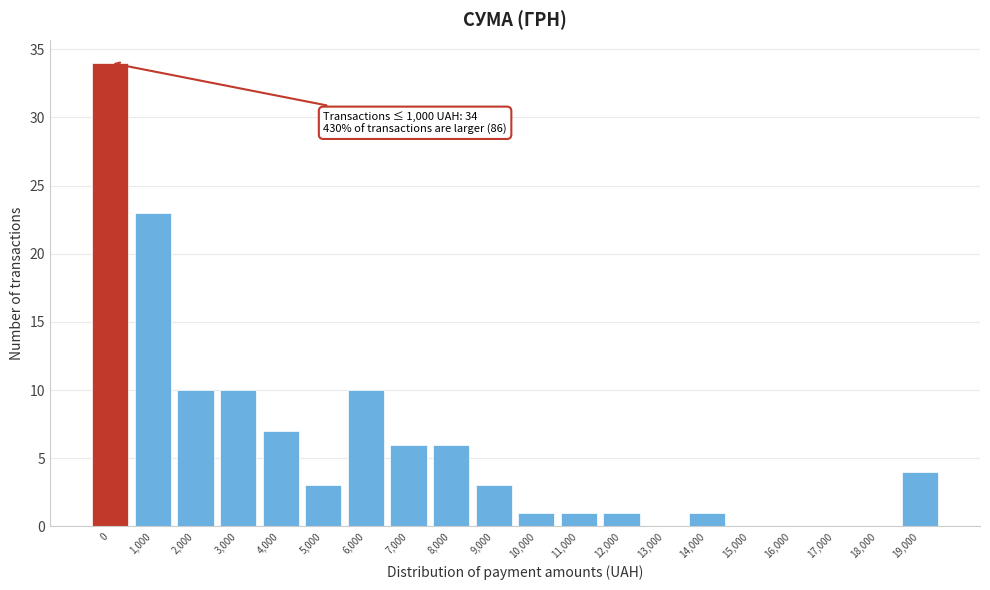

Reading left to right, transcribe all the data shown in this chart.

0=34	1,000=23	2,000=10	3,000=10	4,000=7	5,000=3	6,000=10	7,000=6	8,000=6	9,000=3	10,000=1	11,000=1	12,000=1	13,000=0	14,000=1	15,000=0	16,000=0	17,000=0	18,000=0	19,000=4